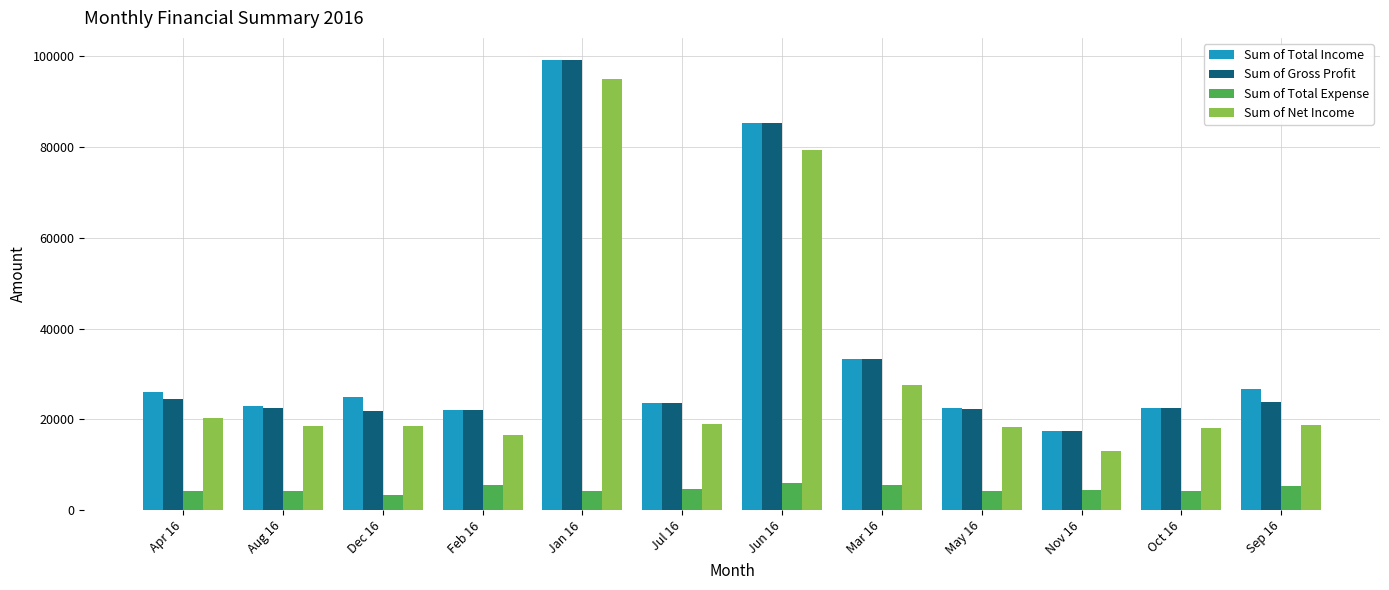

At which label is Sum of Net Income closest to 53992?

Jun 16